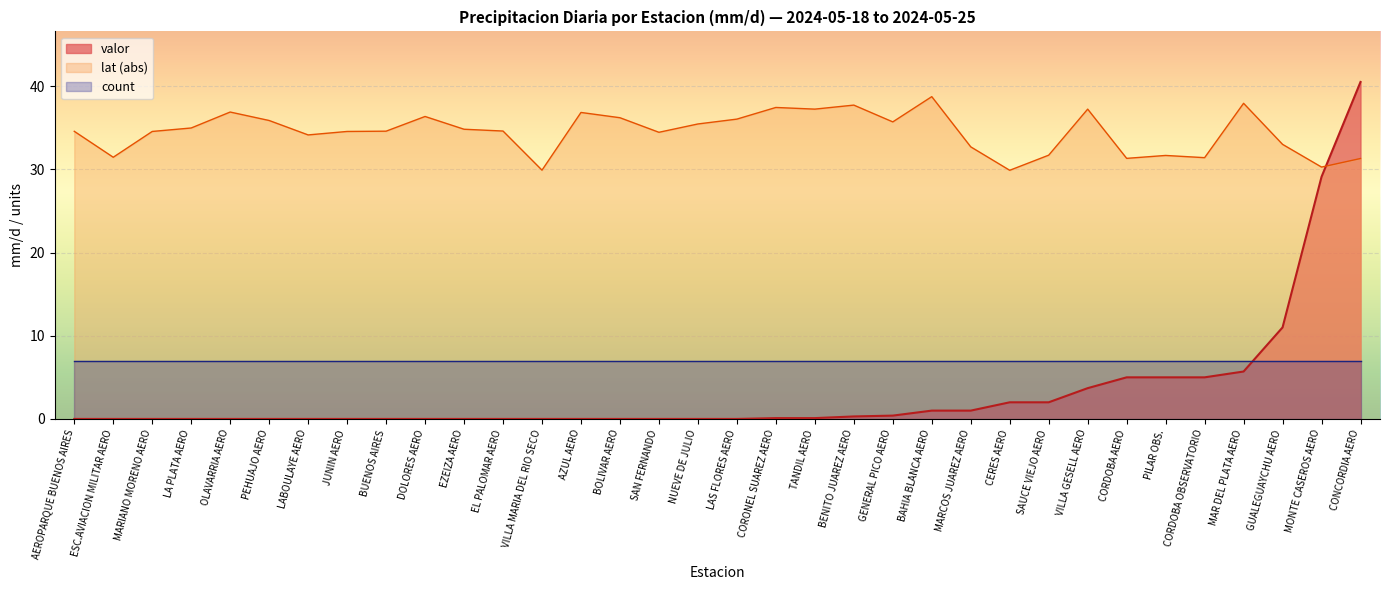

Does the chart display data point markers on the line(s)?

No